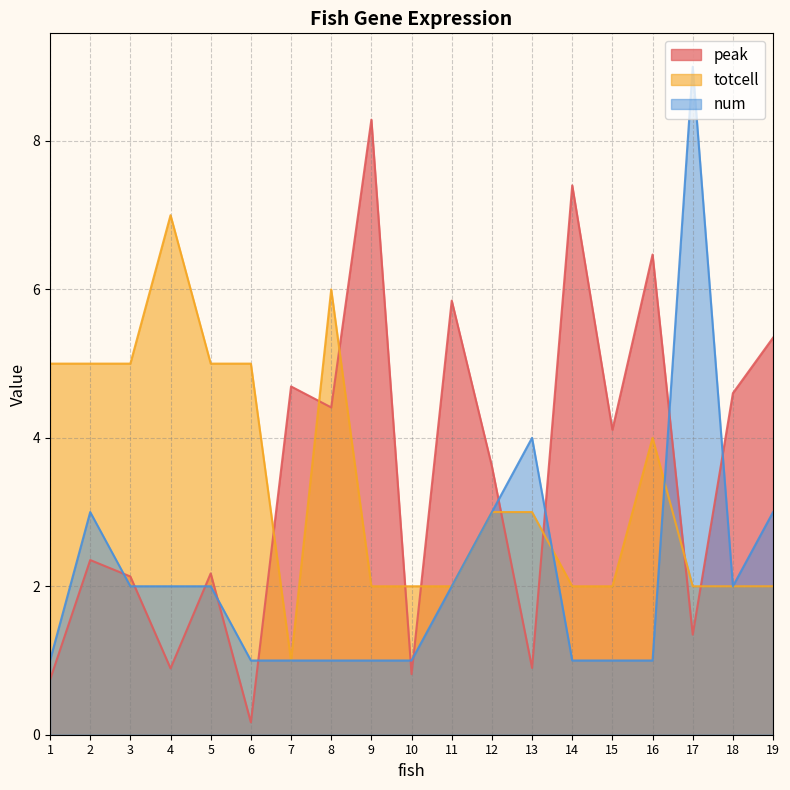

Reading left to right, extract all data points from this chart.

peak: 0.7	2.4	2.1	0.9	2.2	0.2	4.7	4.4	8.3	0.8	5.8	3.6	0.9	7.4	4.1	6.5	1.3	4.6	5.3
totcell: 5.0	5.0	5.0	7.0	5.0	5.0	1.0	6.0	2.0	2.0	2.0	3.0	3.0	2.0	2.0	4.0	2.0	2.0	2.0
num: 1.0	3.0	2.0	2.0	2.0	1.0	1.0	1.0	1.0	1.0	2.0	3.0	4.0	1.0	1.0	1.0	9.0	2.0	3.0